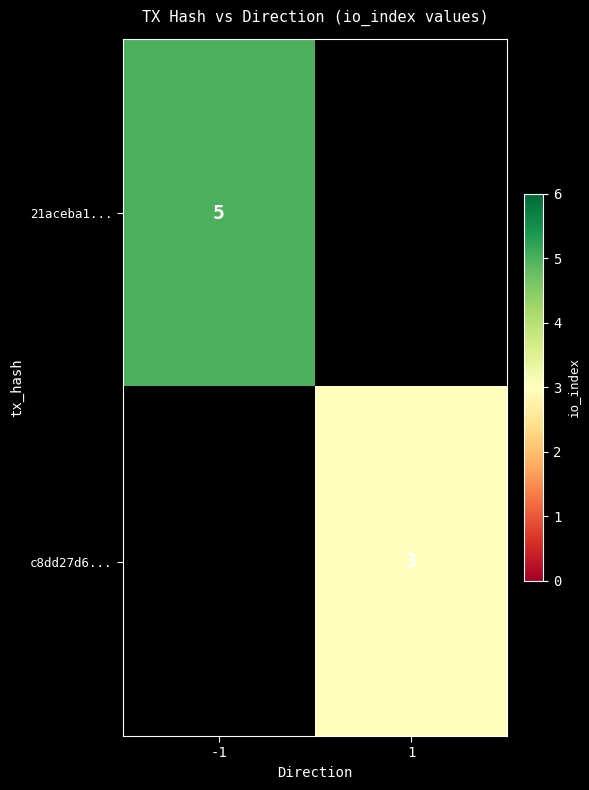

The 21aceba1... series shows 5 at -1. True or false?

True